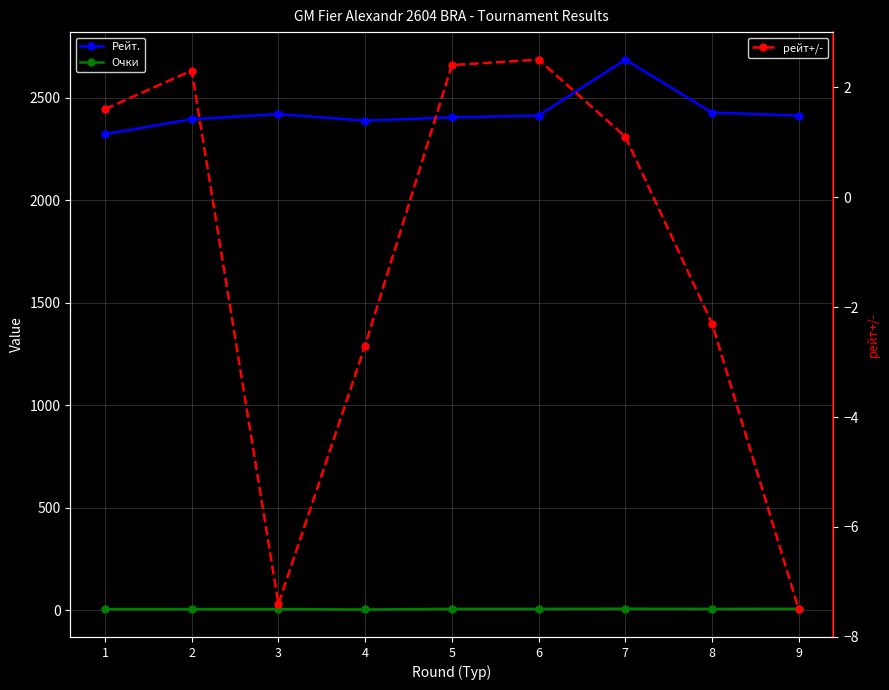

At which label is рейт+/- closest to -2?

8